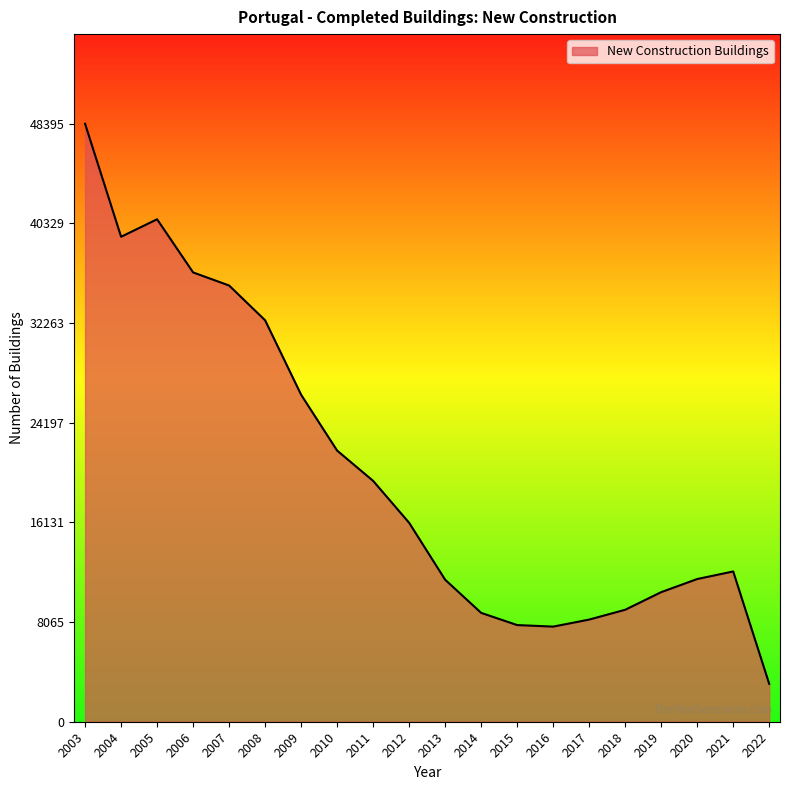

At which category does the data reach its first local peak?

2005